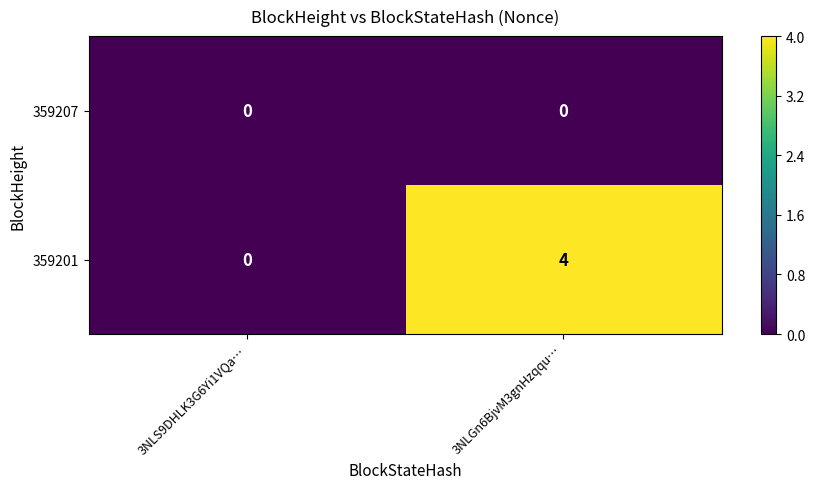

Which series changed the most between 3NLS9DHLK3G6Yi1VQa… and 3NLGn6BjvM3gnHzqqu…?

359201